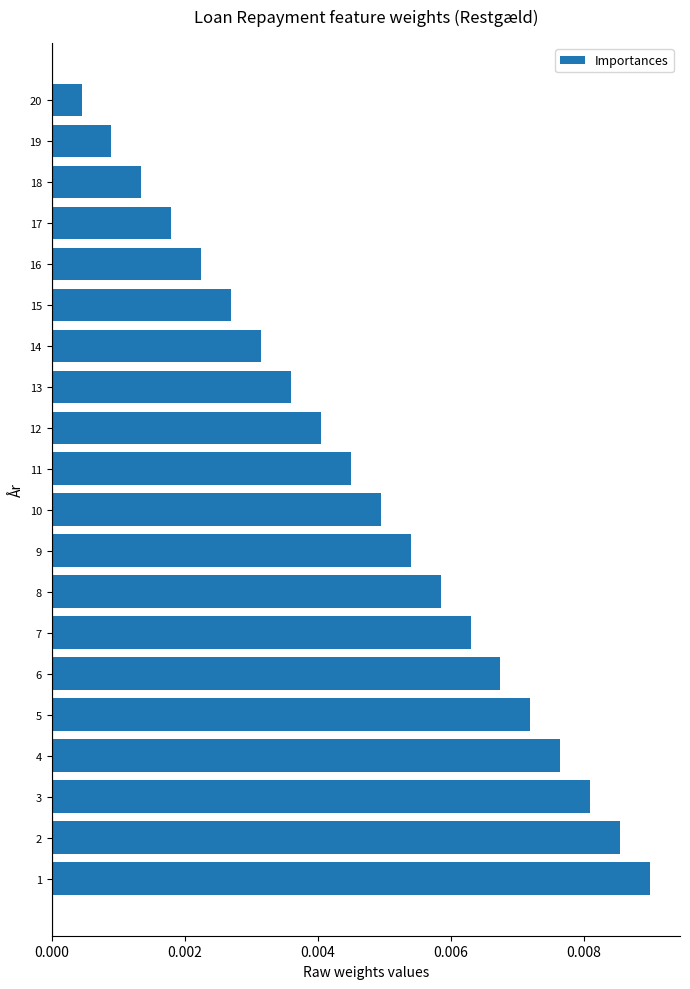

At which label is the value closest to 0?

20